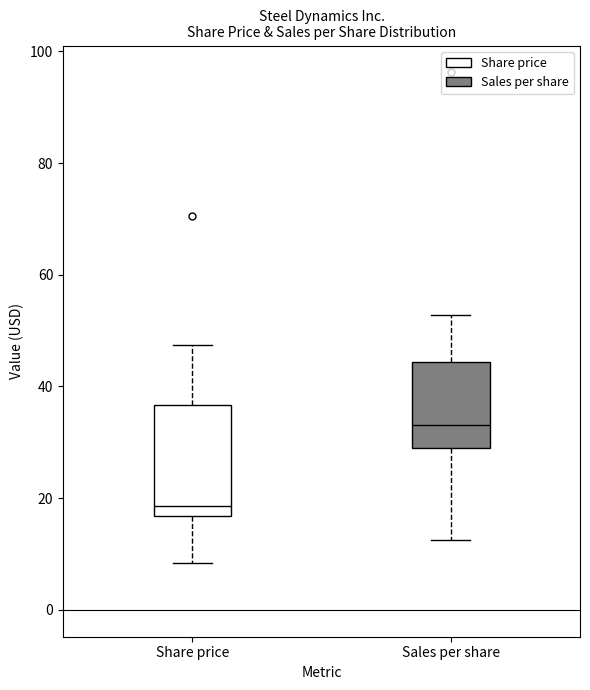

Comparing the boxes themselves (not the whiskers), which one is the tallest?

Share price